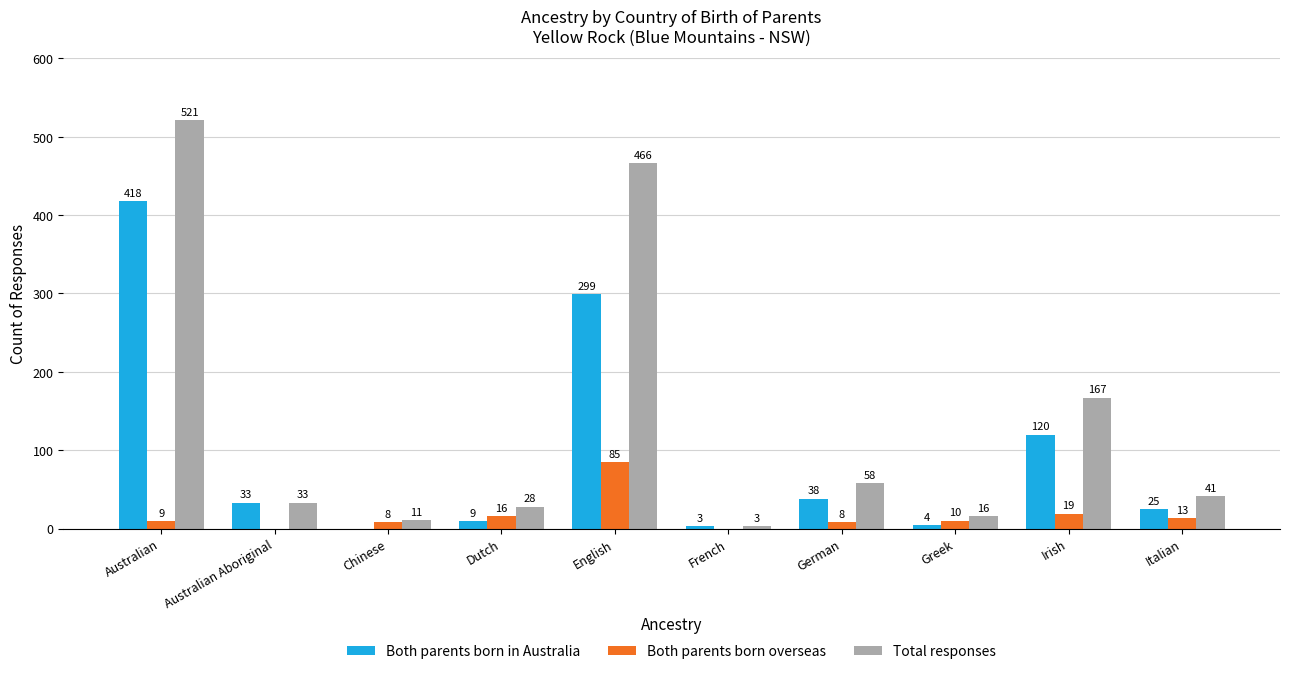

What is the sum of all Both parents born in Australia values?

949